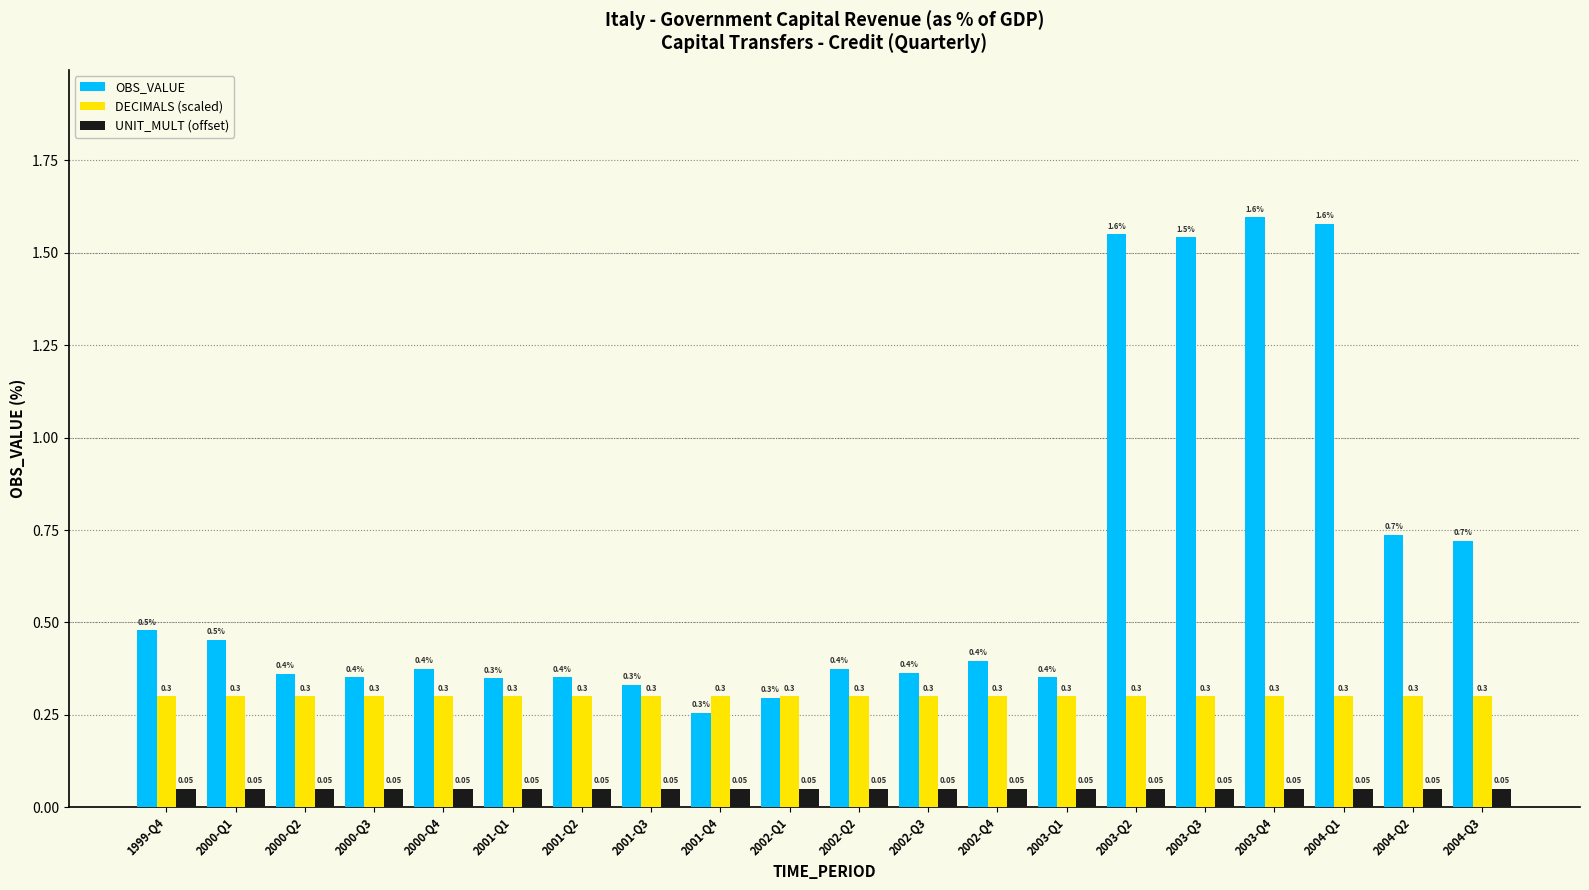

Read the DECIMALS (scaled) value at 2002-Q4.

0.3